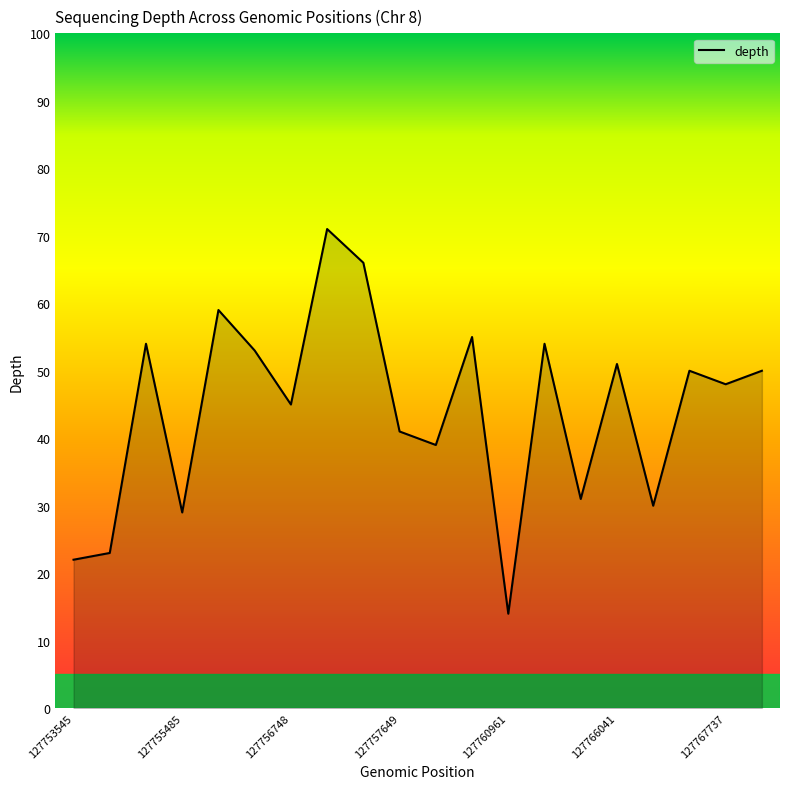

What is the difference between the maximum and minimum values?

57